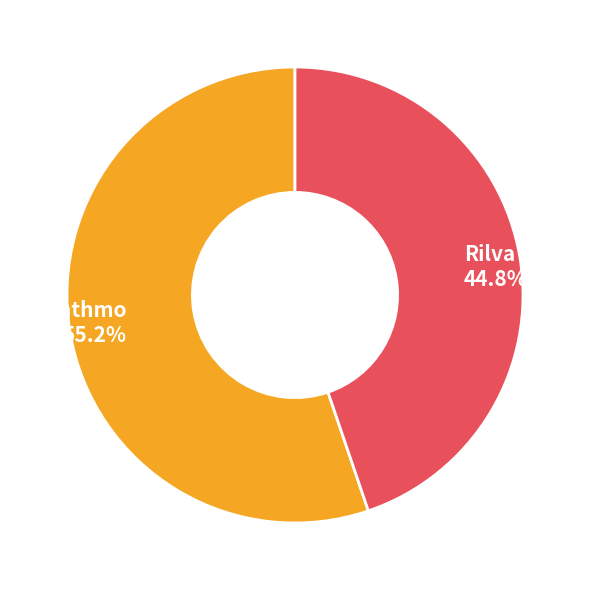

To the nearest percent, what is the average slice percentage?

50%